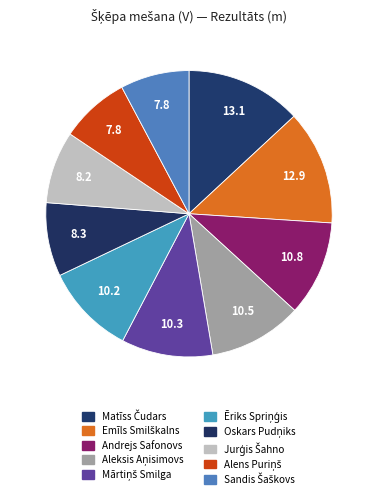

How many segments does this pie chart have?

10